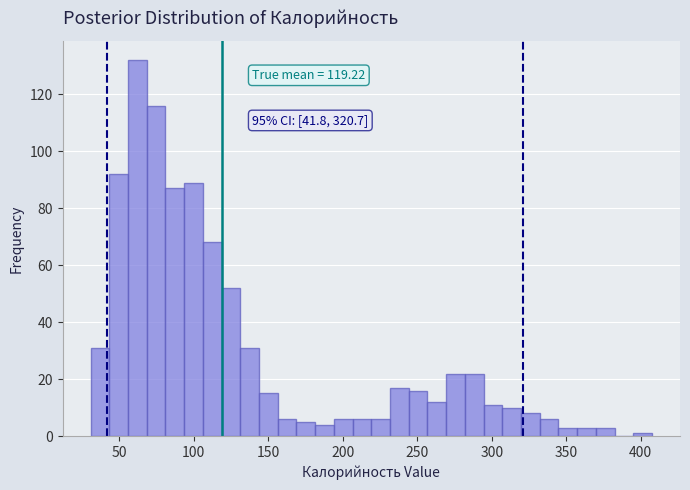

Read against the x-axis, roughly where is the centre of the tallest bar?

60